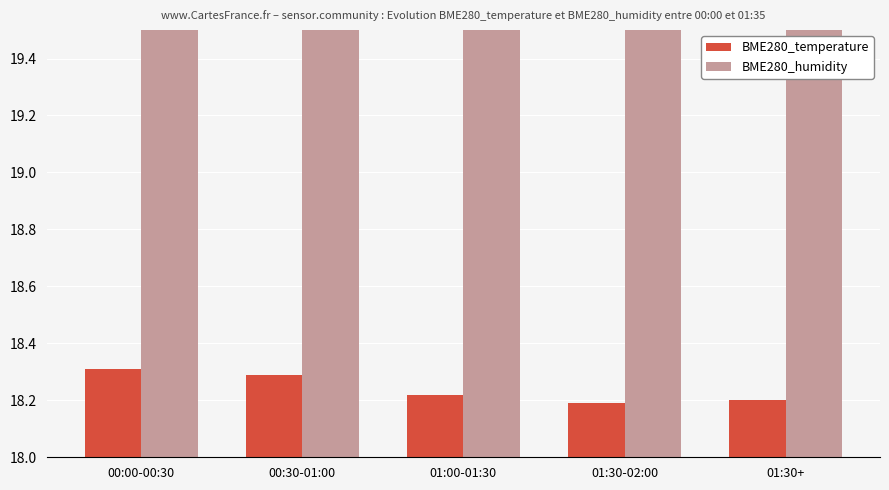

Read the BME280_temperature value at 01:30+.

18.2